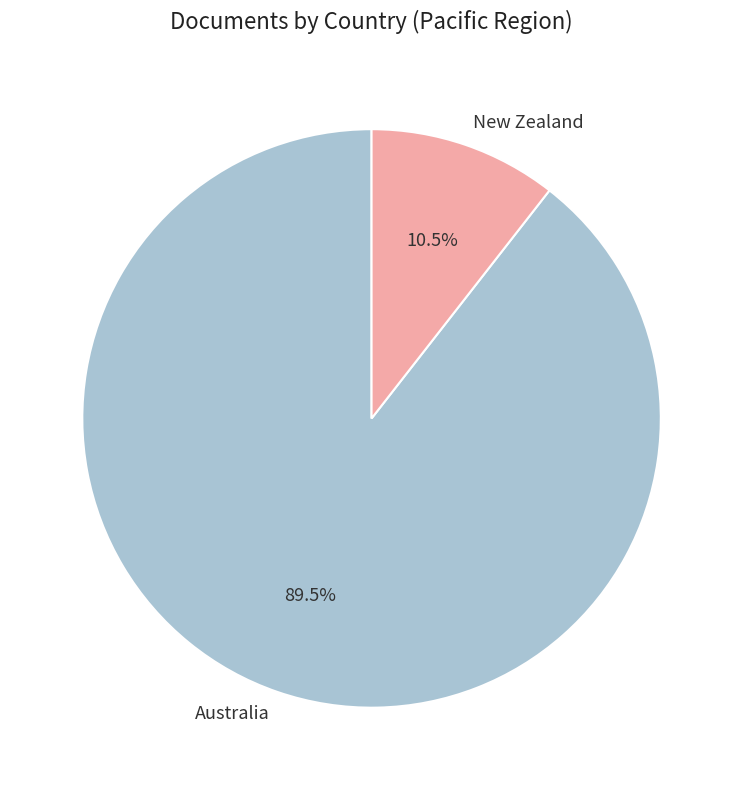

What is the smallest slice in the pie chart?

New Zealand